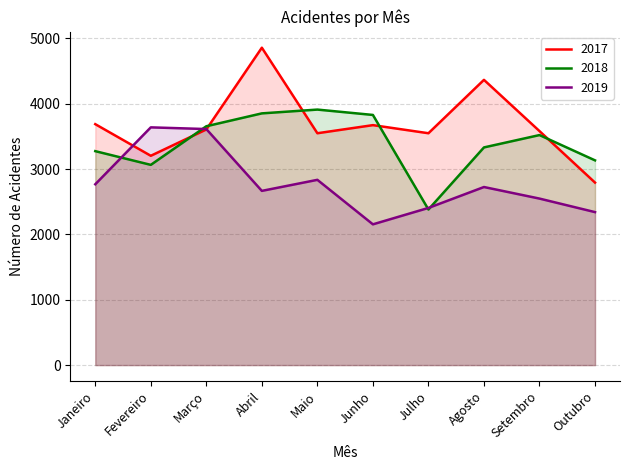

Which series ends up on top after the final intersection of 2019 and 2017?

2017